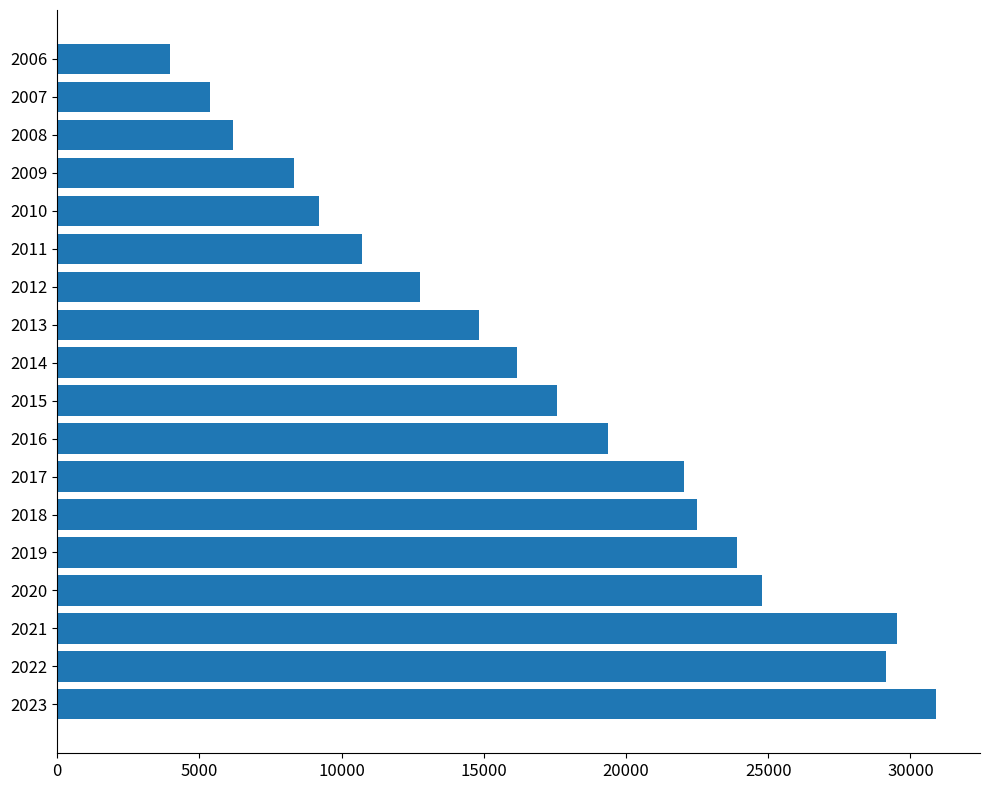

What is the difference between the maximum and second lowest values?

25515.9